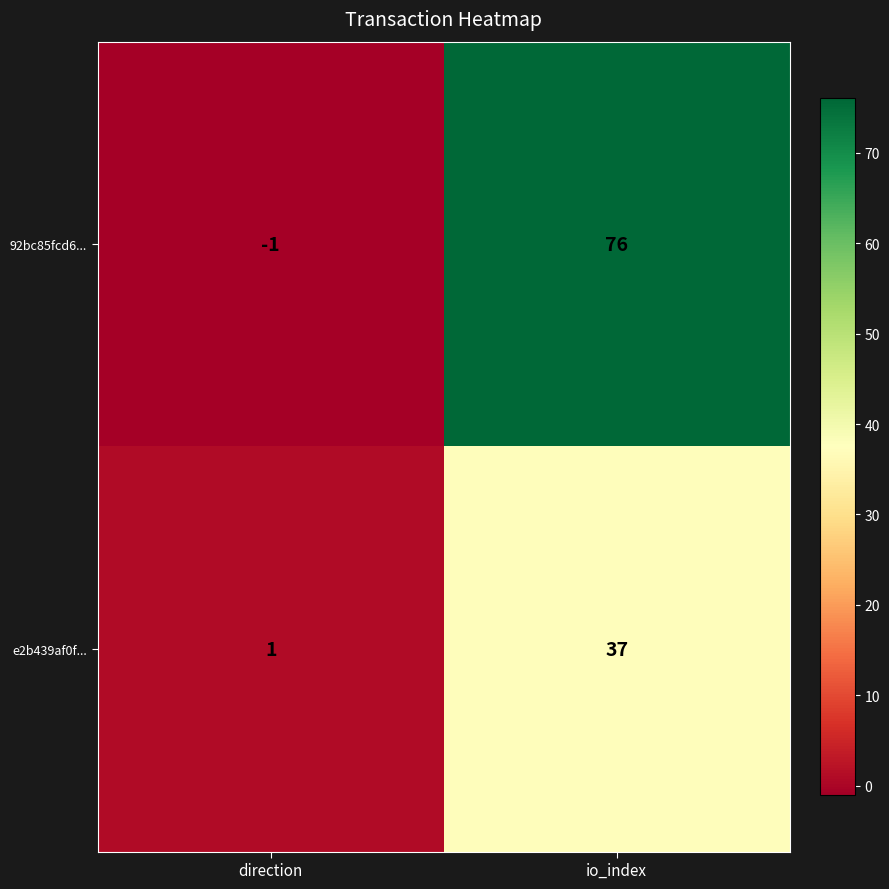

Rank the series by their maximum value, from lowest to highest.

e2b439af0f..., 92bc85fcd6...